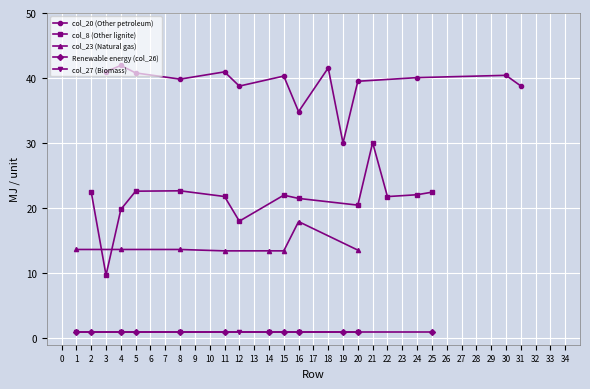

How many distinct data groups are displayed?

5